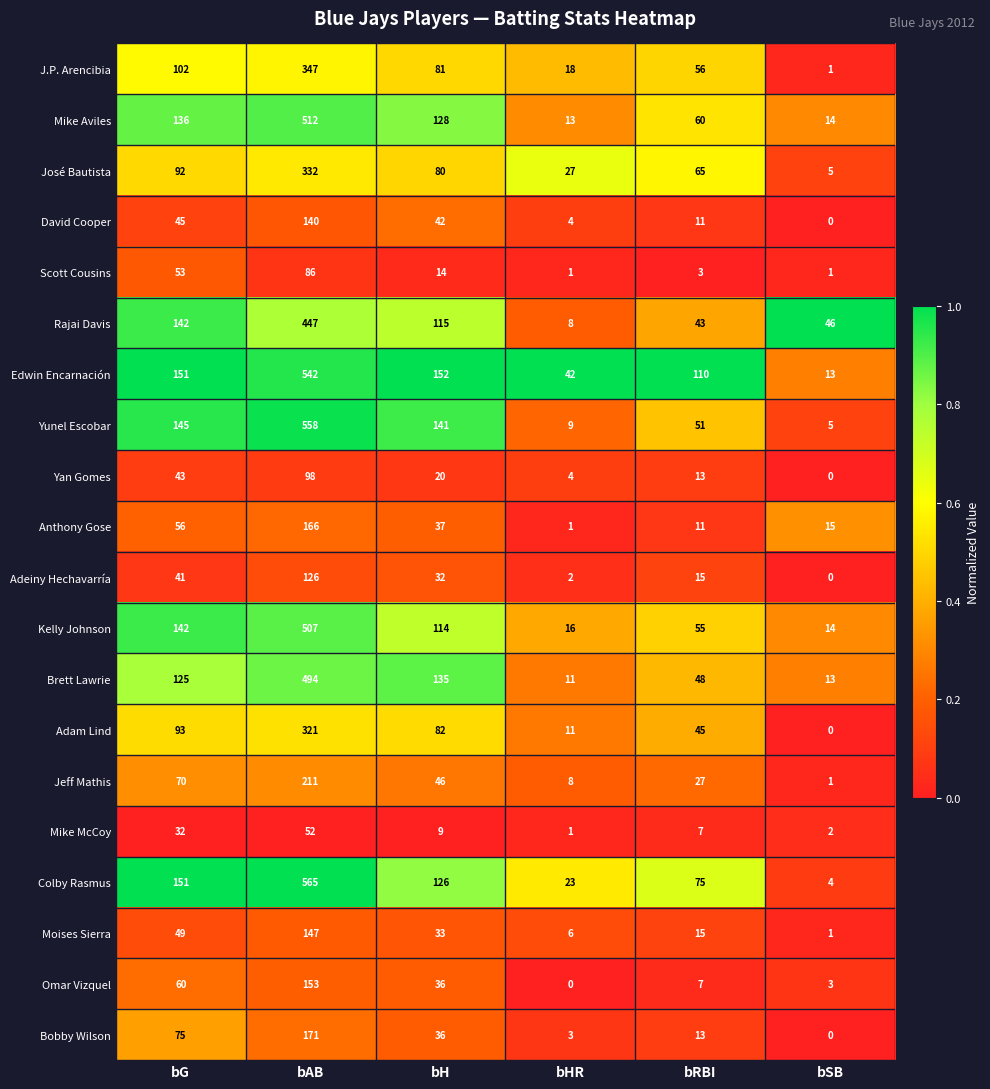

Between bG and bRBI, which series saw the biggest shift?

Rajai Davis